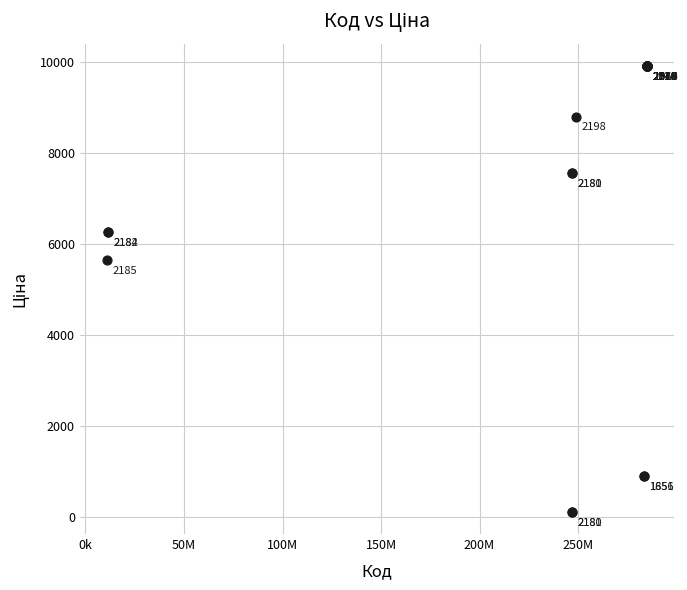

What Y value in the scatter plot is closest to 5010?

5636.0